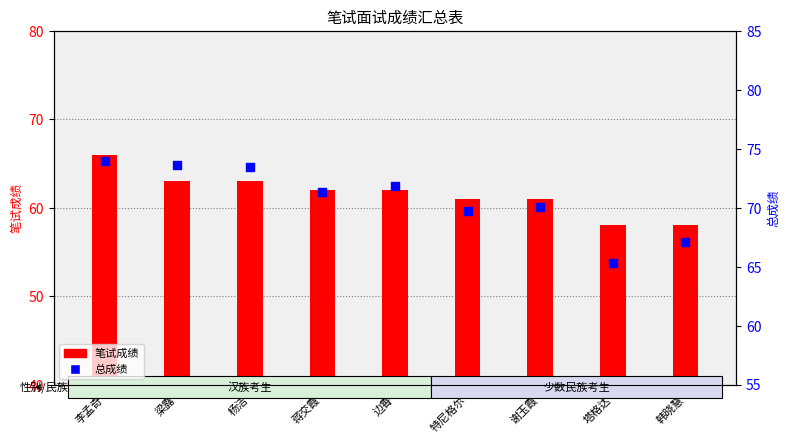

What are all the series names shown in the legend?

笔试成绩, 总成绩